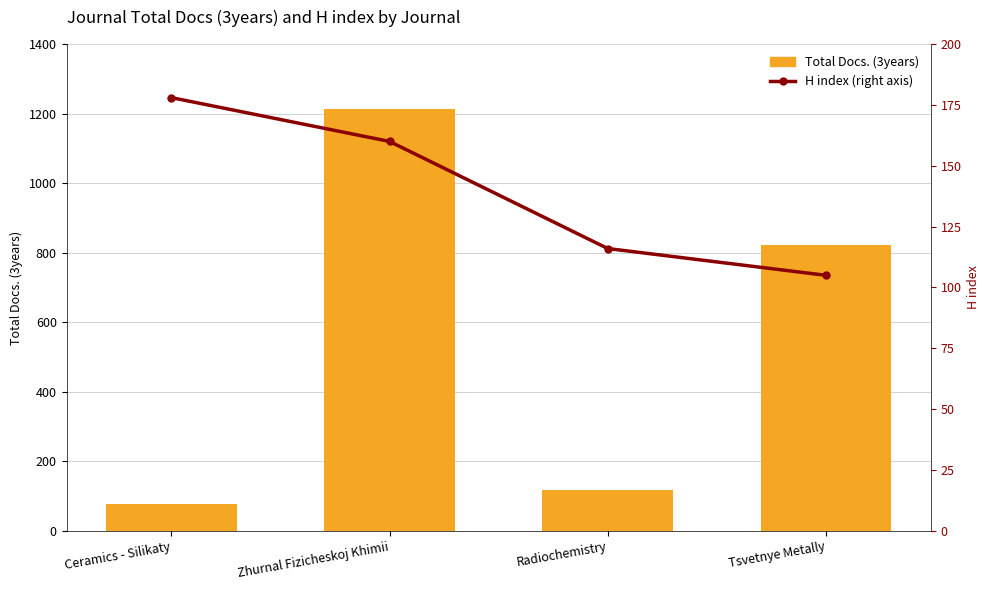

Reading right to left, extract all data points from this chart.

Total Docs. (3years): Tsvetnye Metally=822	Radiochemistry=117	Zhurnal Fizicheskoj Khimii=1214	Ceramics - Silikaty=76
H index (right axis): Tsvetnye Metally=105	Radiochemistry=116	Zhurnal Fizicheskoj Khimii=160	Ceramics - Silikaty=178